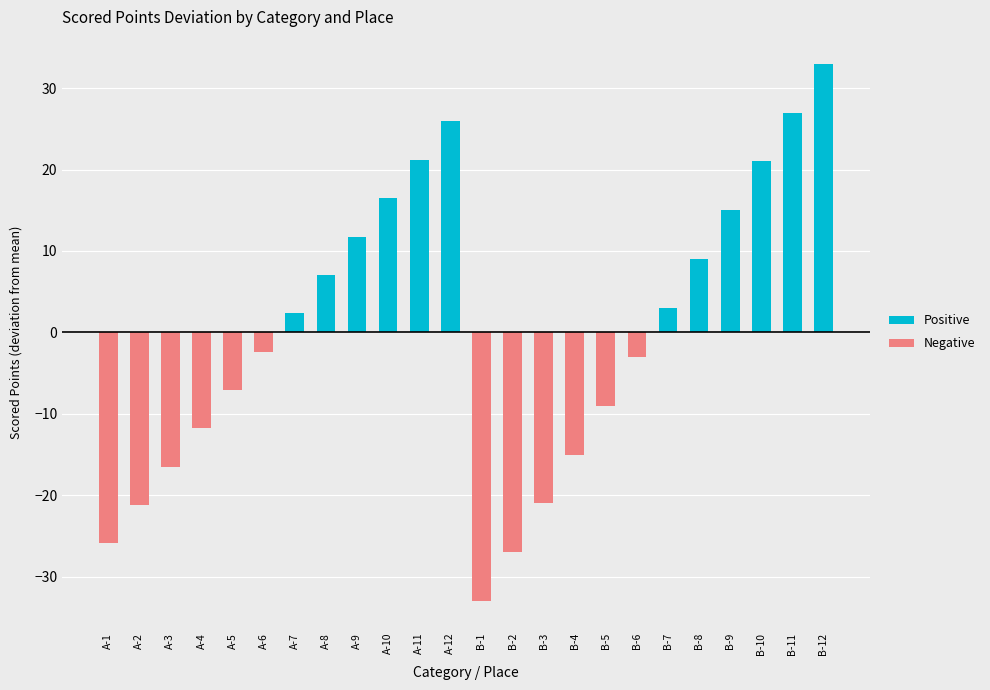

At which label is Positive closest to 16?

A-10